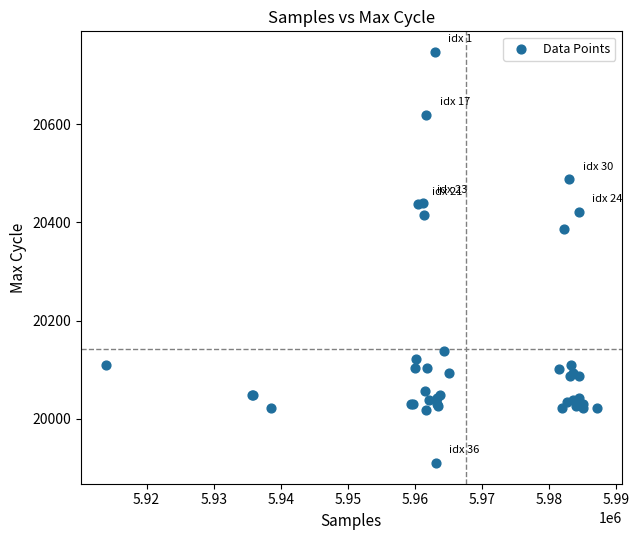

What Y value in the scatter plot is closest to 20328?

20386